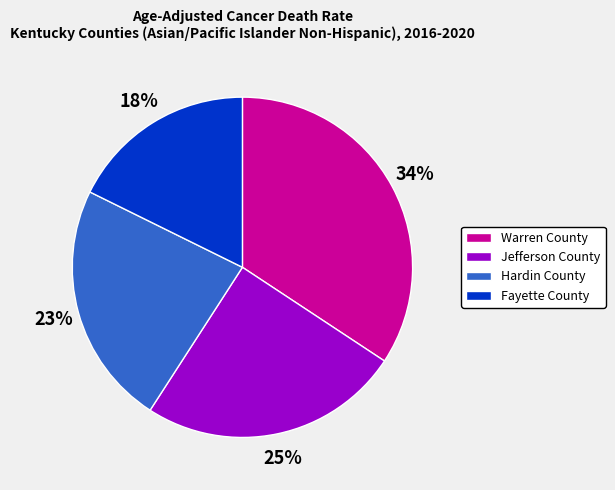

Do Jefferson County and Hardin County together represent more than half of the pie?

No